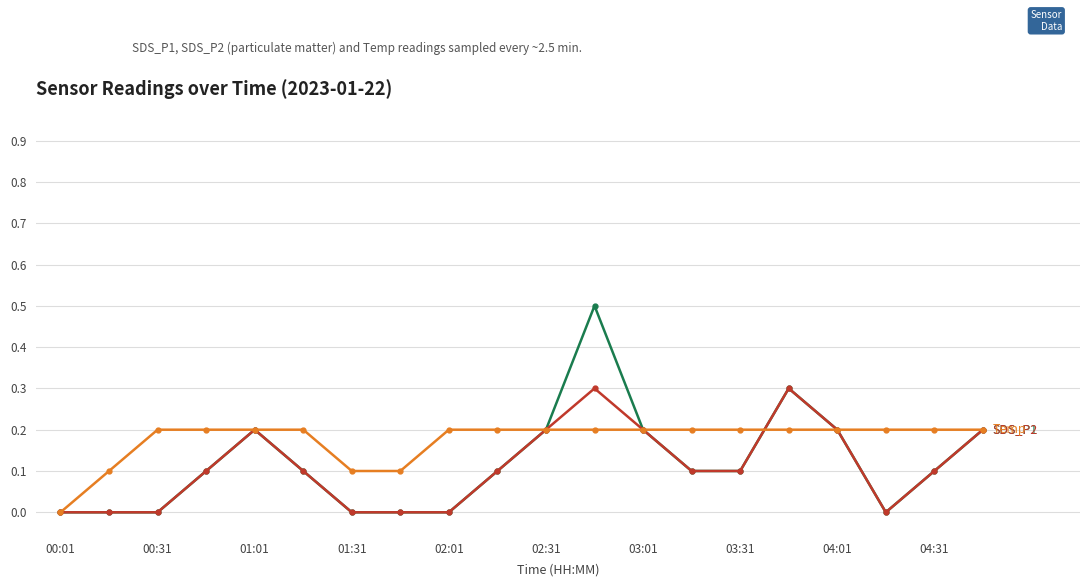

What is the greatest value displayed?

0.5